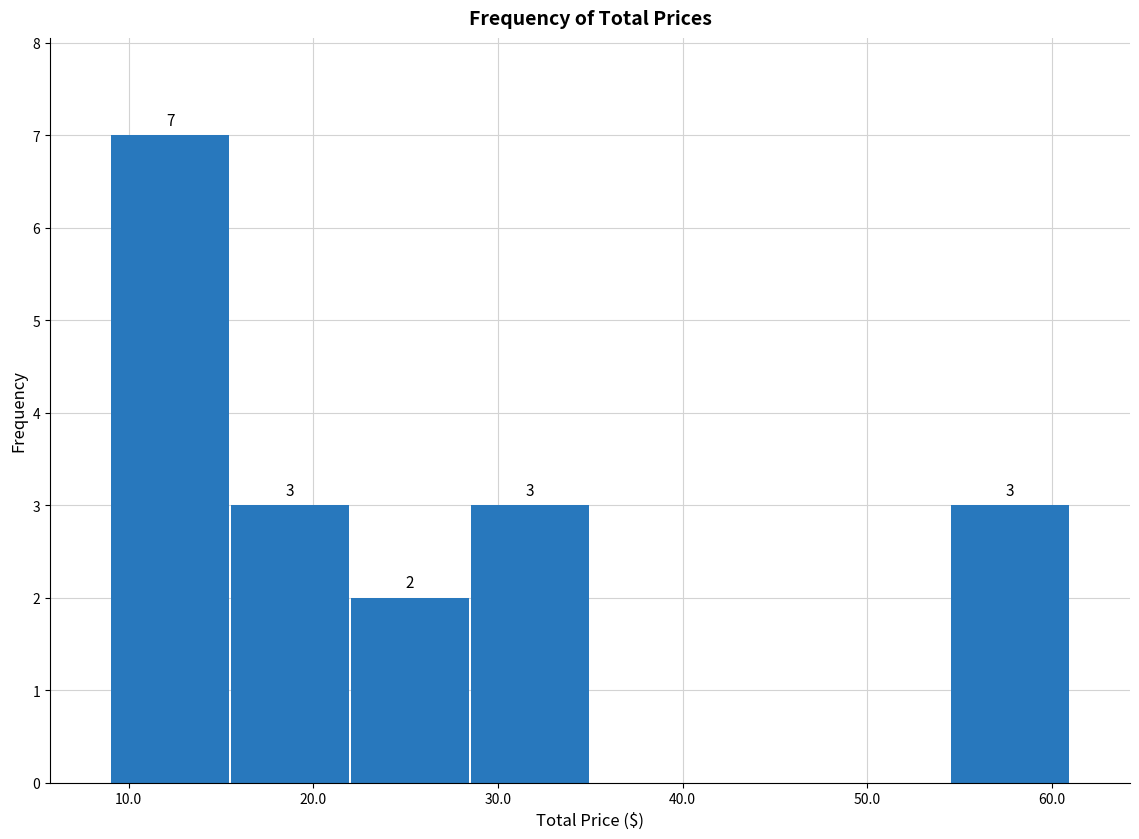

Which range on the x-axis has the tallest bar?

9 to 15